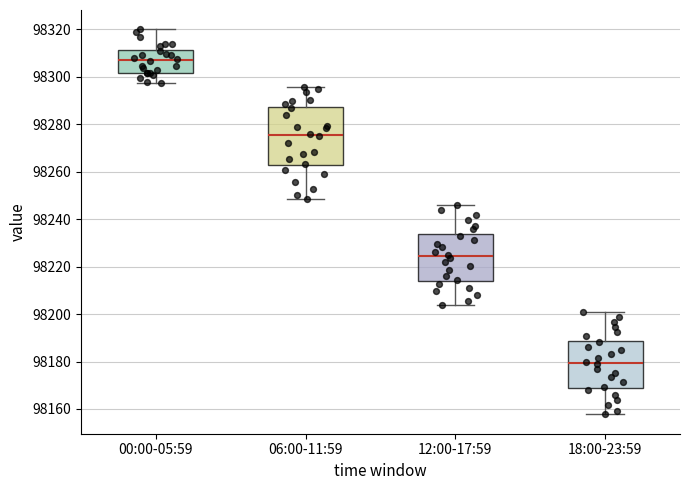

Where does the lower whisker of the box for 12:00-17:59 end on the y-axis? The values are not printed on the chart, so give them approximately, as read against the axis.

98204